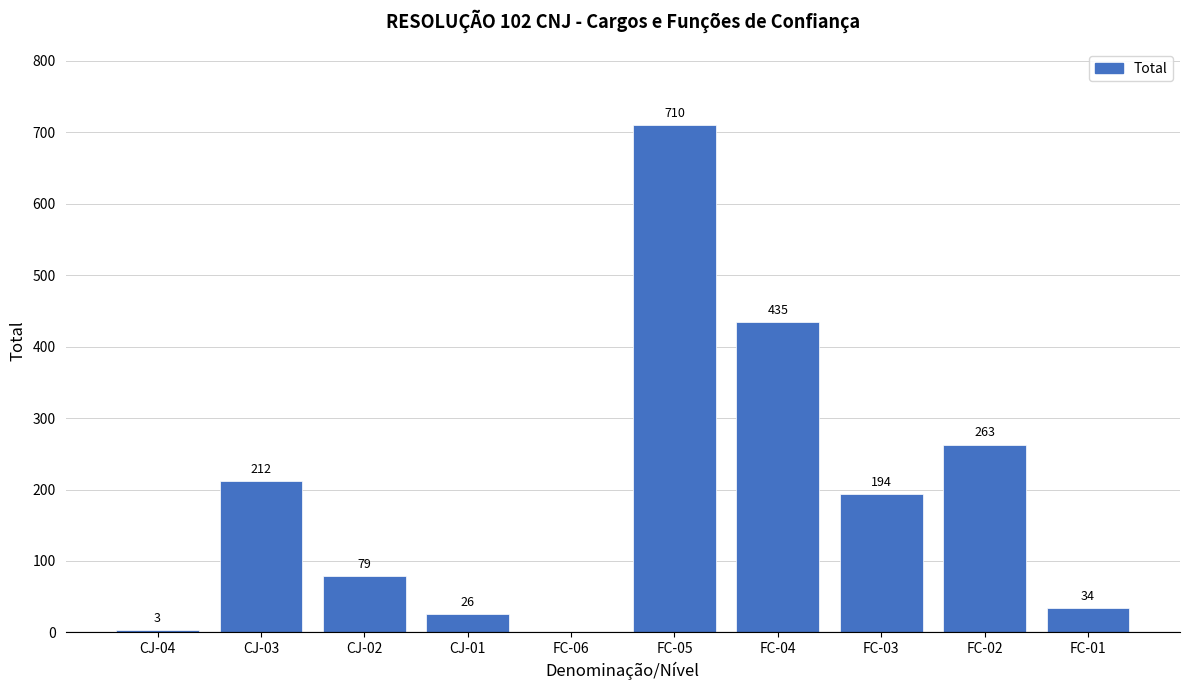

Reading right to left, what are all the values shown in this chart?

FC-01=34	FC-02=263	FC-03=194	FC-04=435	FC-05=710	FC-06=0	CJ-01=26	CJ-02=79	CJ-03=212	CJ-04=3